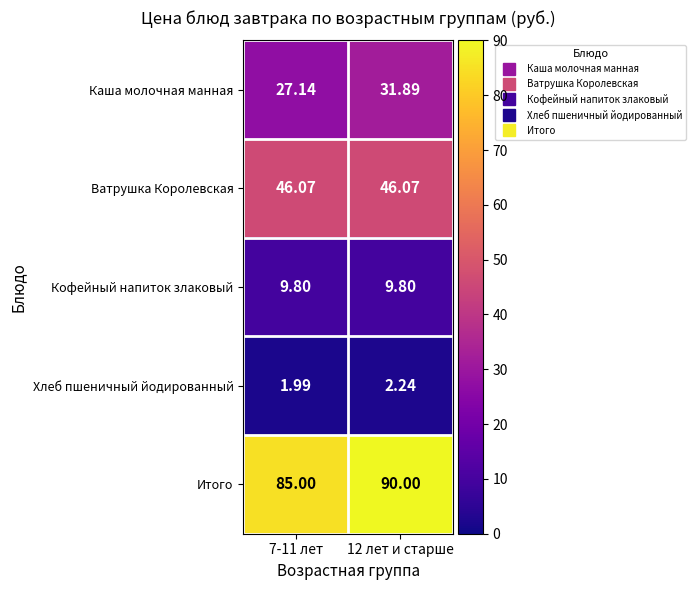

Which series changed the most between 7-11 лет and 12 лет и старше?

Итого